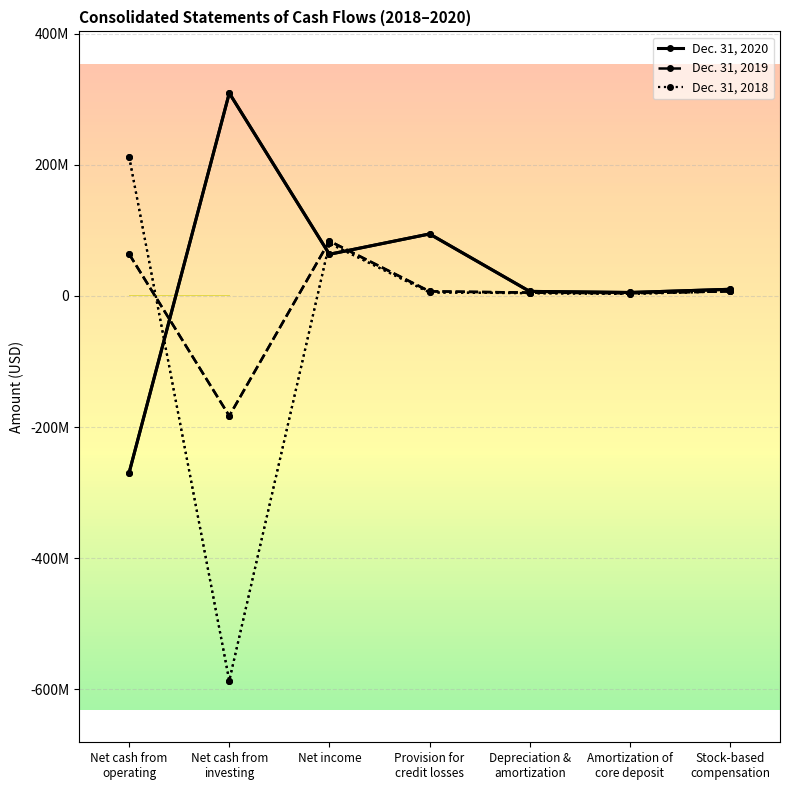

What is the value of the Dec. 31, 2019 point at the 1st from the left?

63905000